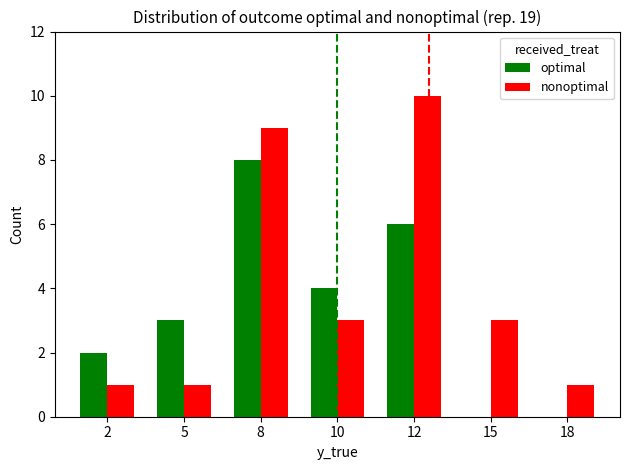

At which category does the chart reach its peak across all series?

12